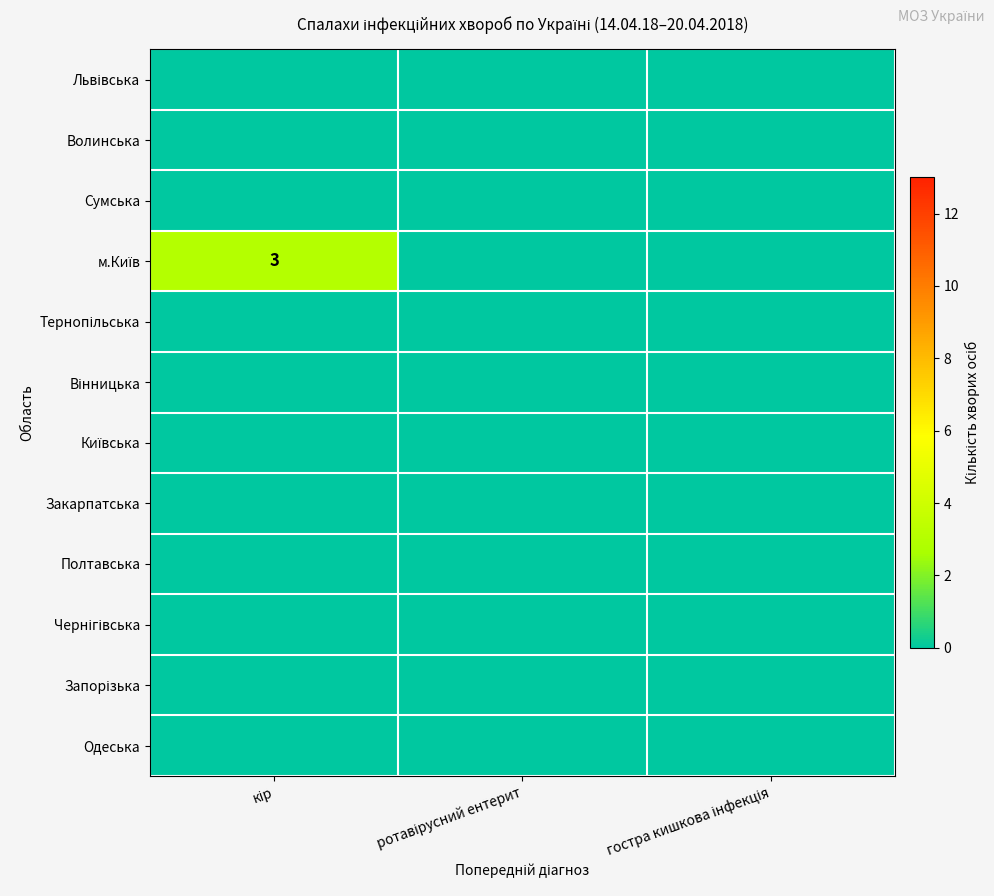

Which category has the highest value across all series?

кір